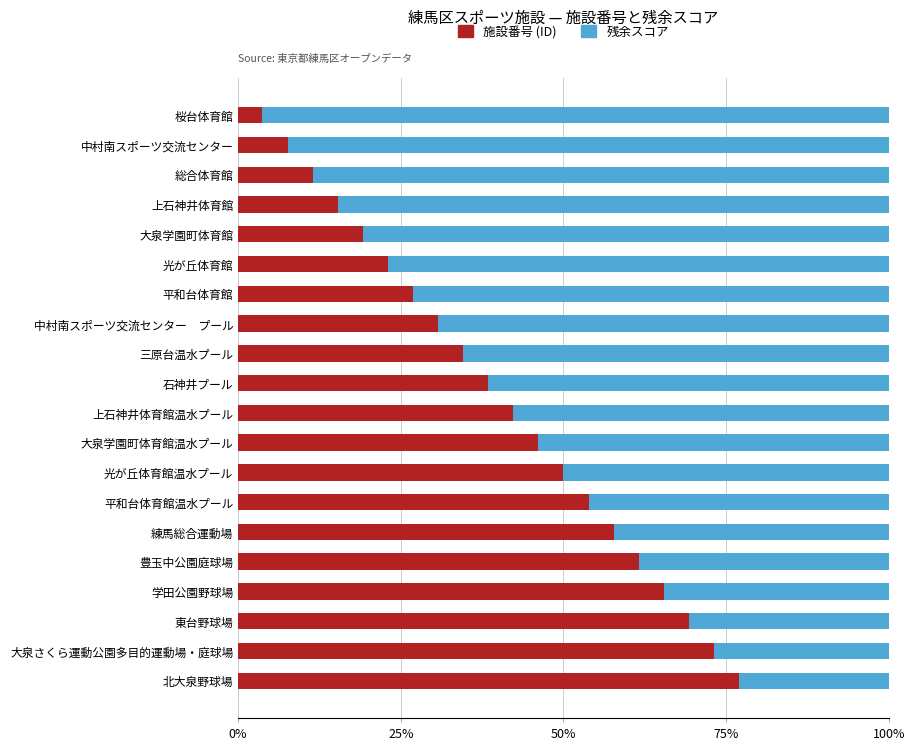

Rank the categories by 施設番号 (ID) value from highest to lowest.

北大泉野球場, 大泉さくら運動公園多目的運動場・庭球場, 東台野球場, 学田公園野球場, 豊玉中公園庭球場, 練馬総合運動場, 平和台体育館温水プール, 光が丘体育館温水プール, 大泉学園町体育館温水プール, 上石神井体育館温水プール, 石神井プール, 三原台温水プール, 中村南スポーツ交流センター　プール, 平和台体育館, 光が丘体育館, 大泉学園町体育館, 上石神井体育館, 総合体育館, 中村南スポーツ交流センター, 桜台体育館